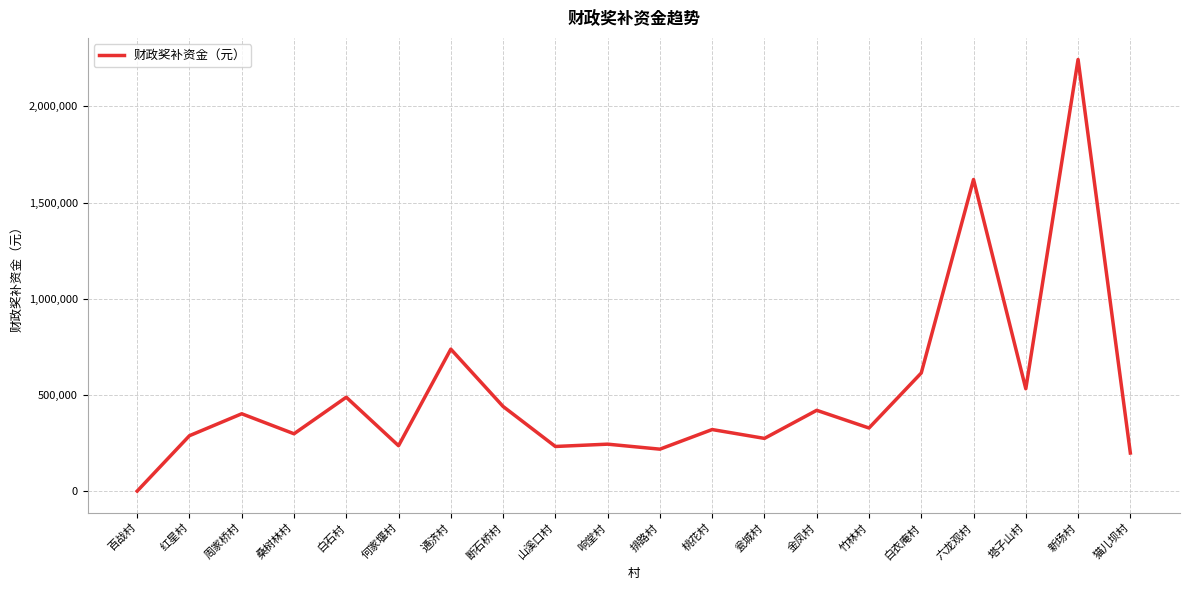

Where does the data first go above 328000?

周家桥村